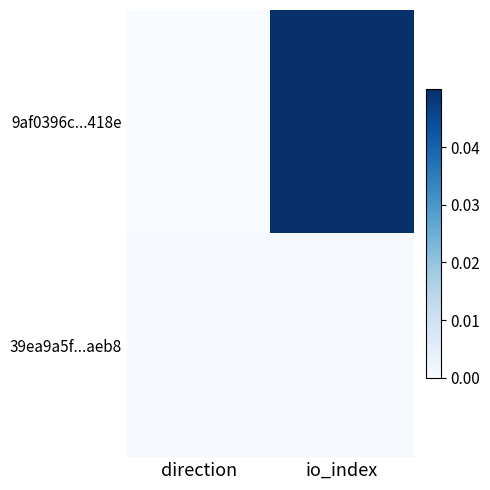

At how many categories does at least one series exceed 0?

2